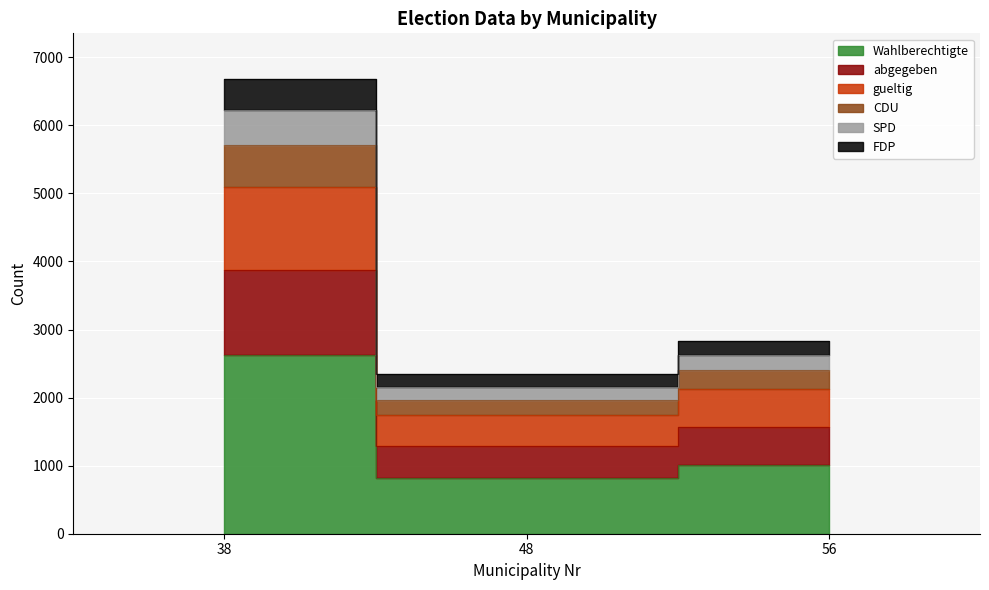

How many series are shown in this chart?

6